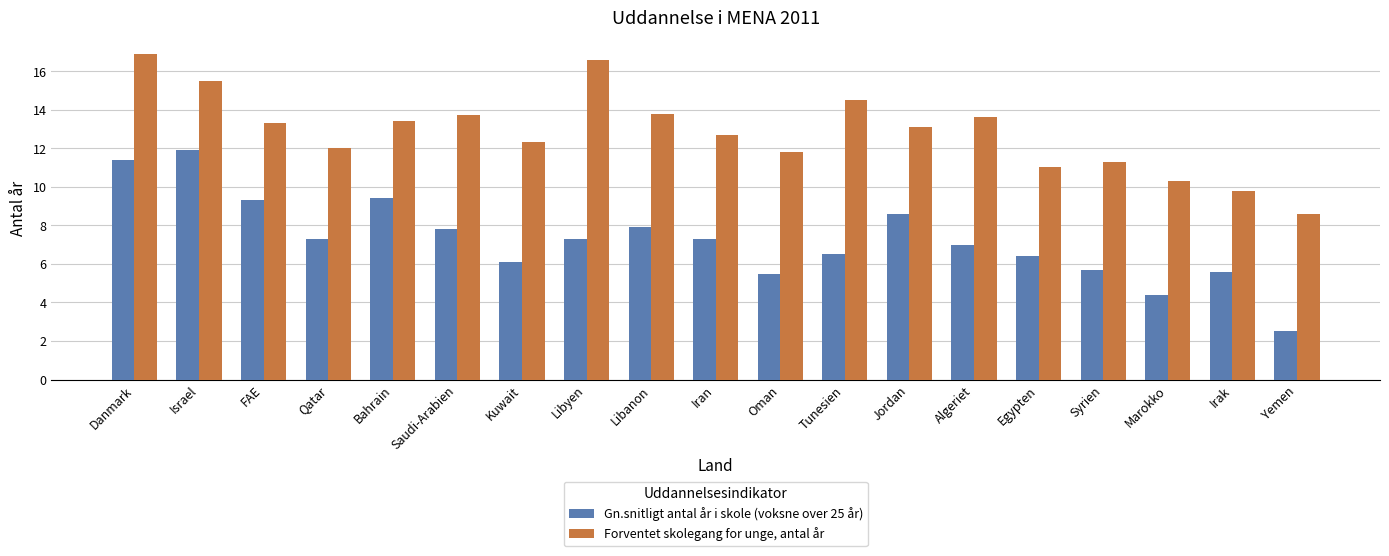

At how many categories does at least one series exceed 4?

19